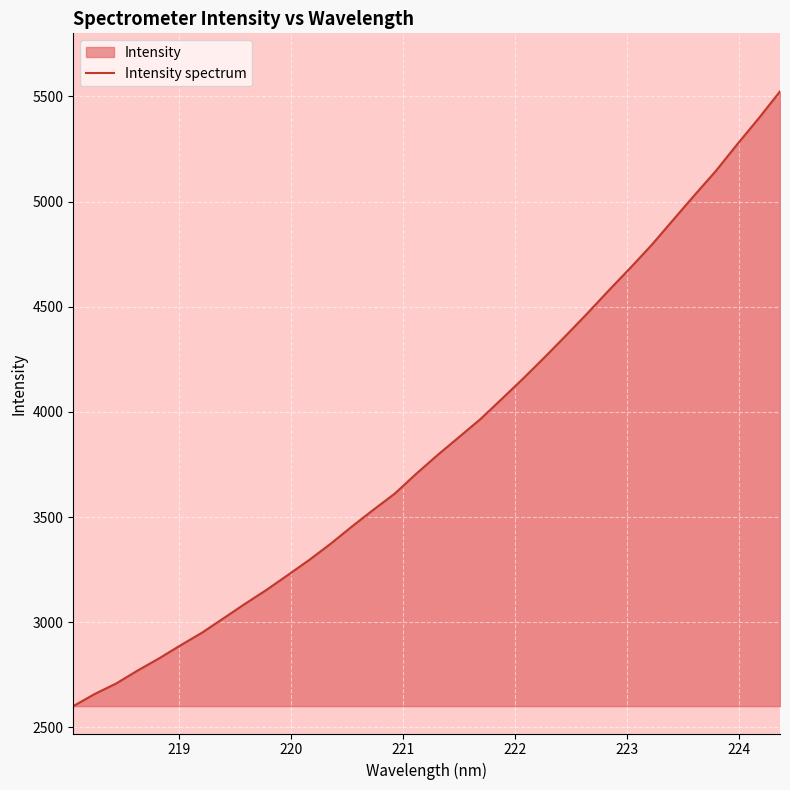

What is the greatest value displayed?

5523.5